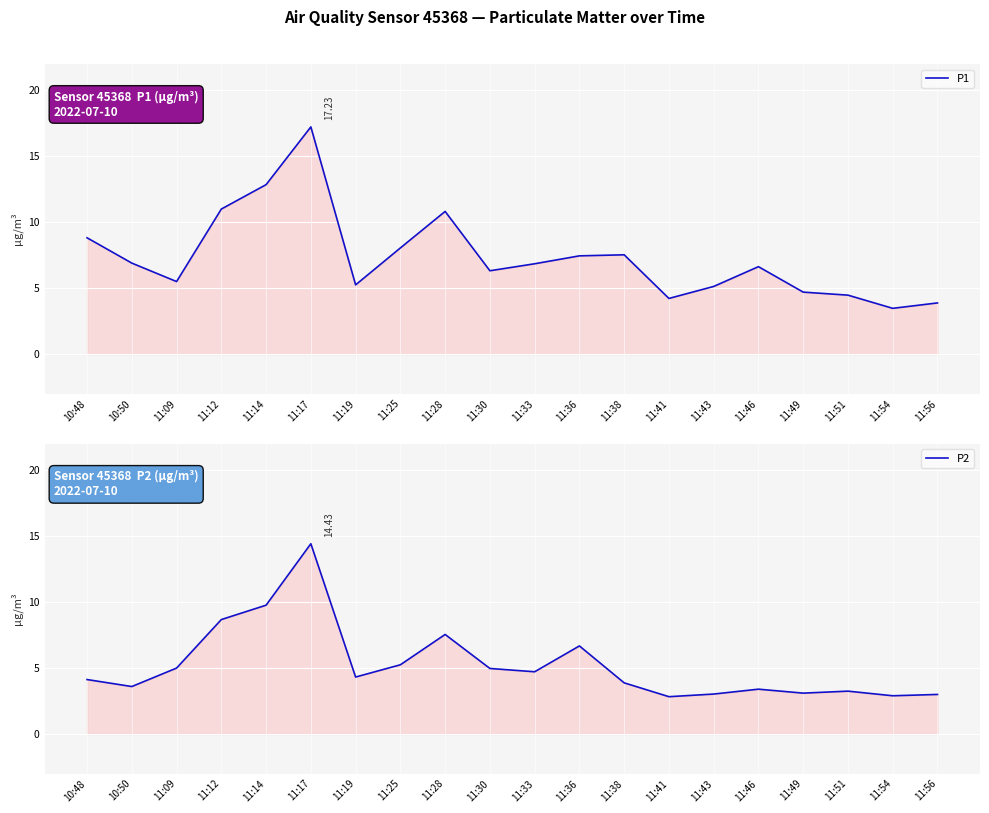

What is the average value of the P1 series?

7.4